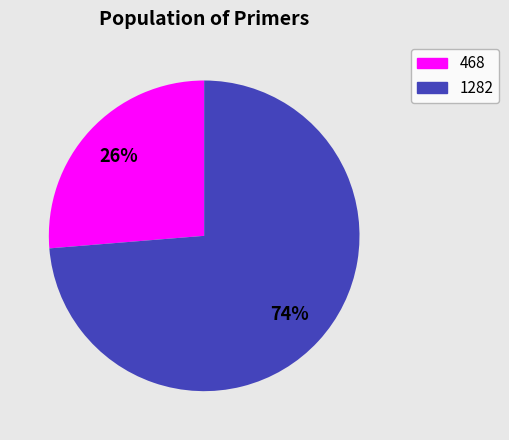

What is the smallest slice in the pie chart?

468